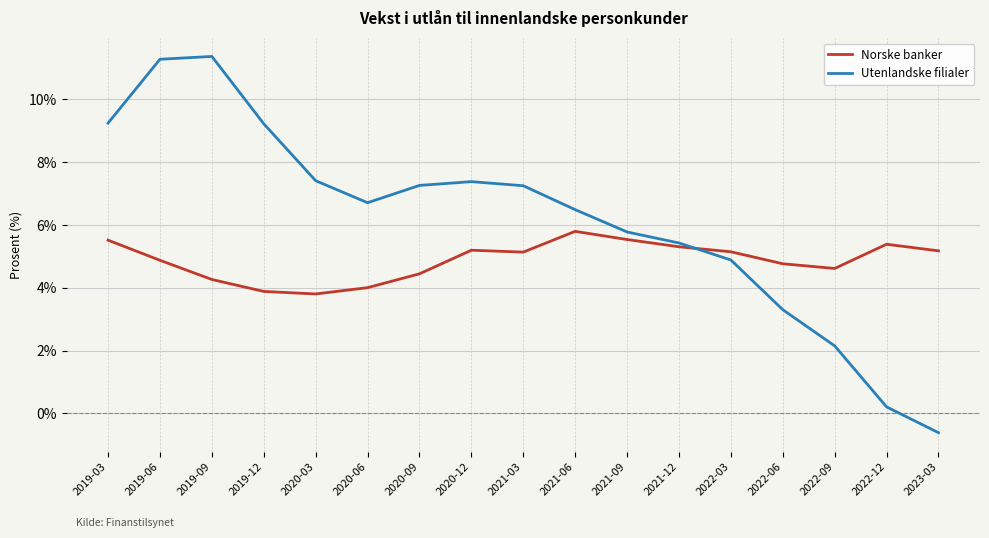

Does the chart display data point markers on the line(s)?

No